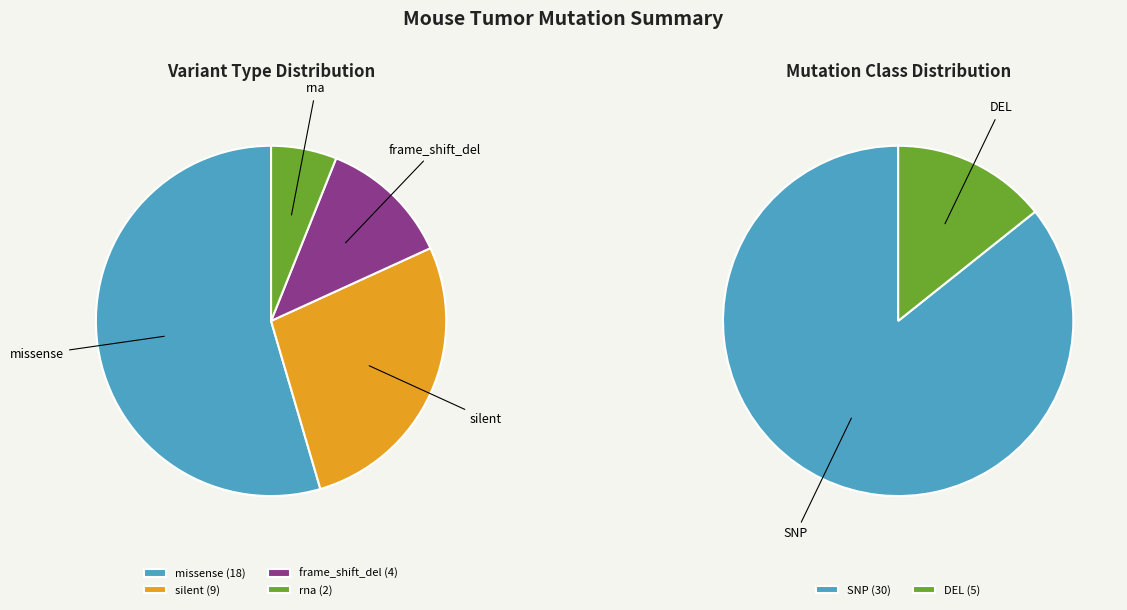

To the nearest percent, what percentage of the pie is DEL?

14%